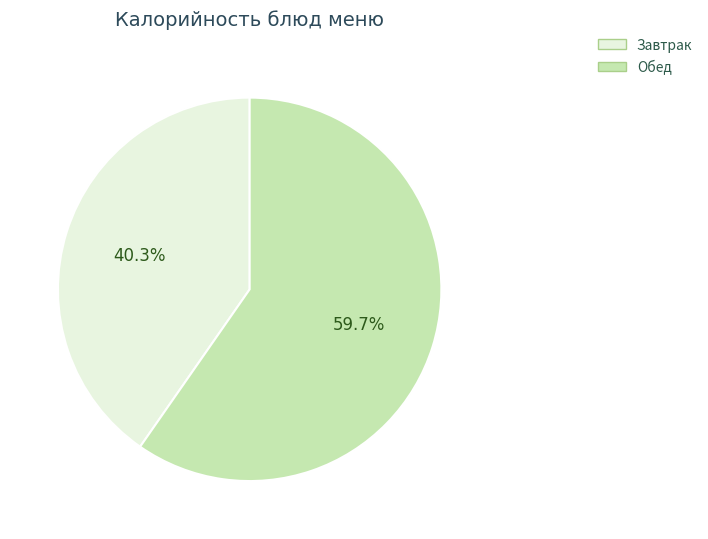

Between Завтрак and Обед, which is larger?

Обед